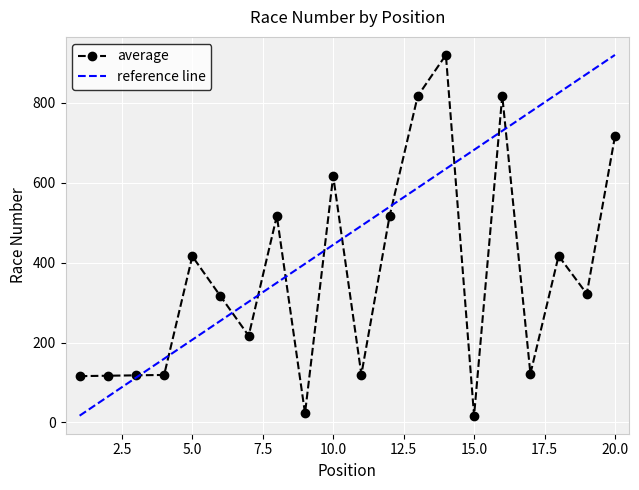

What value does the data have at 4, to the nearest 10?

120